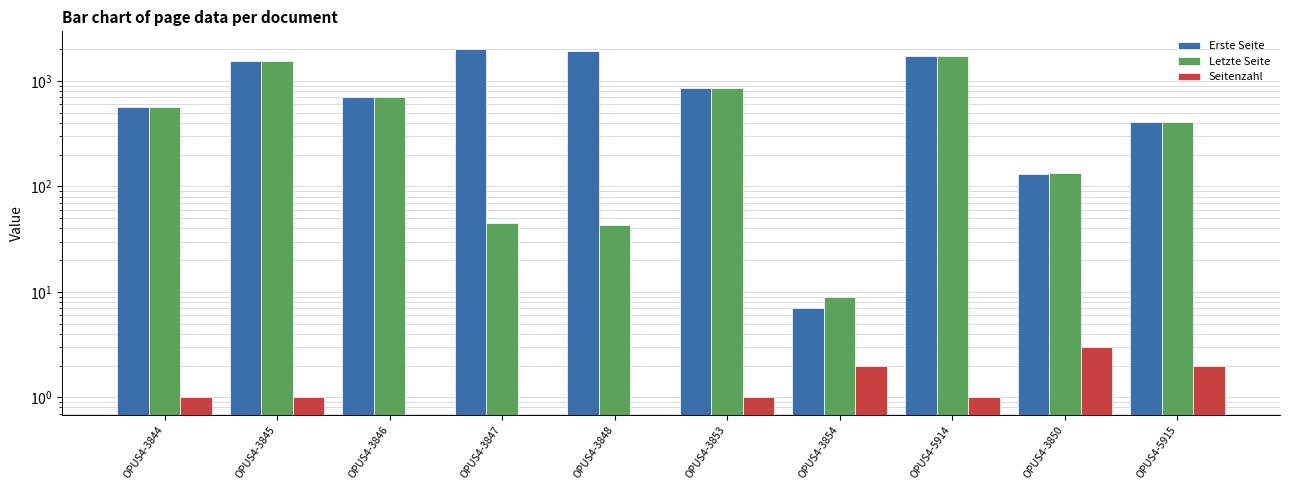

At which label is Seitenzahl closest to 1?

OPUS4-3844